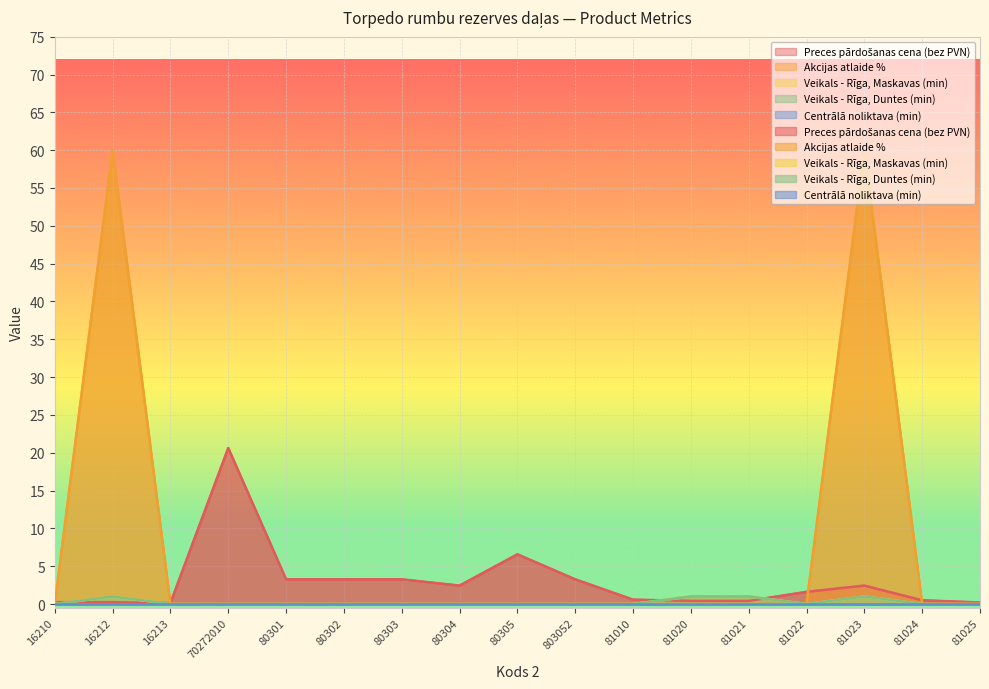

Is it true that Veikals - Rīga, Maskavas (min) equals -0.5 at 803052?

False